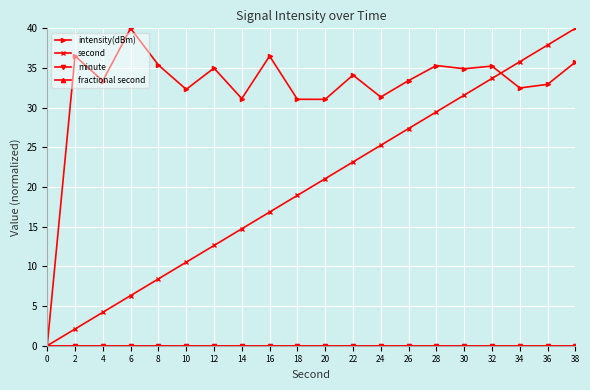

Which series changed the most between 8 and 28?

second